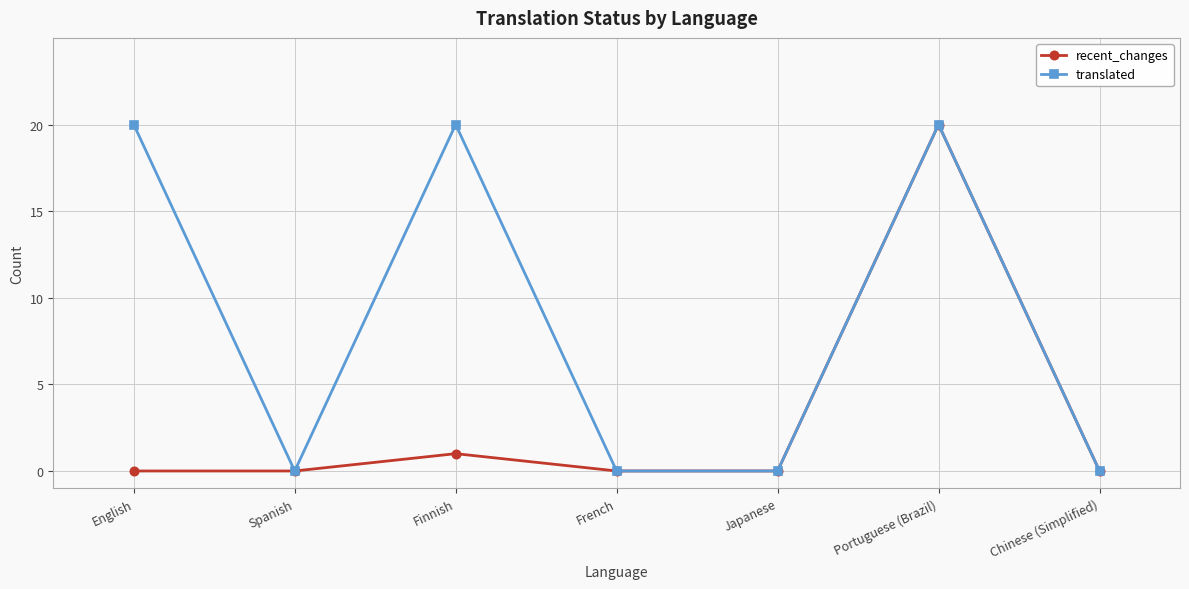

What position from the left is English?

1